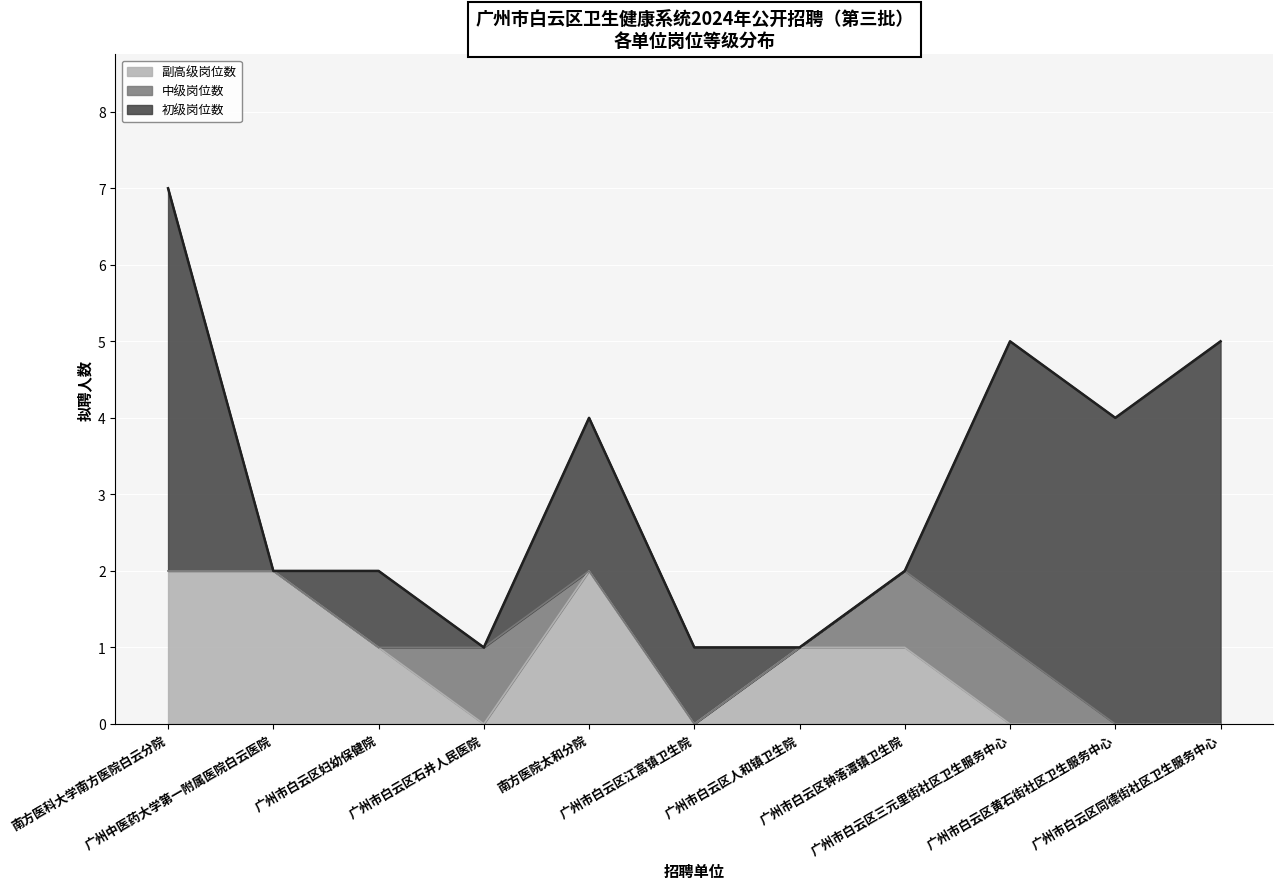

In 初级岗位数, how many points are lower than both neighbors (excluding endpoints)?

2